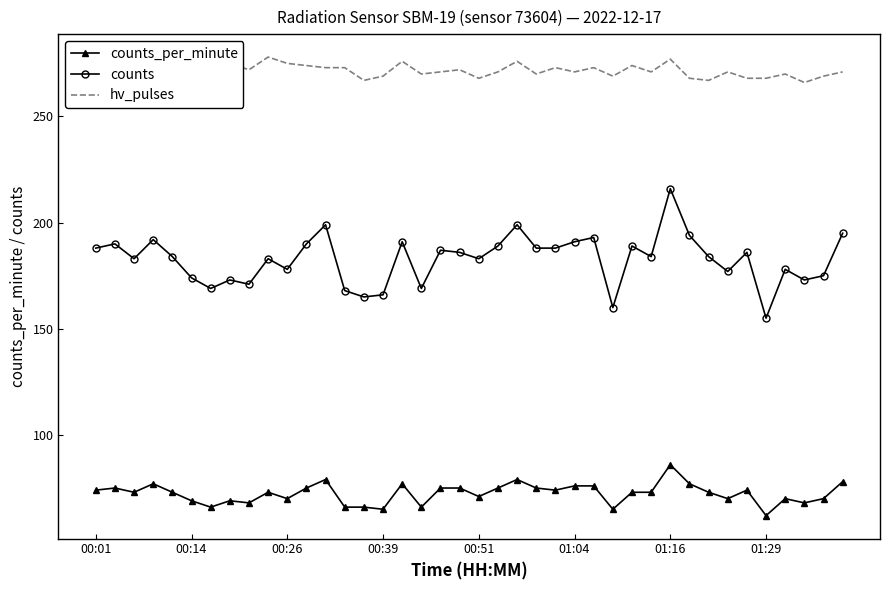

True or false: counts and hv_pulses intersect in this chart.

False